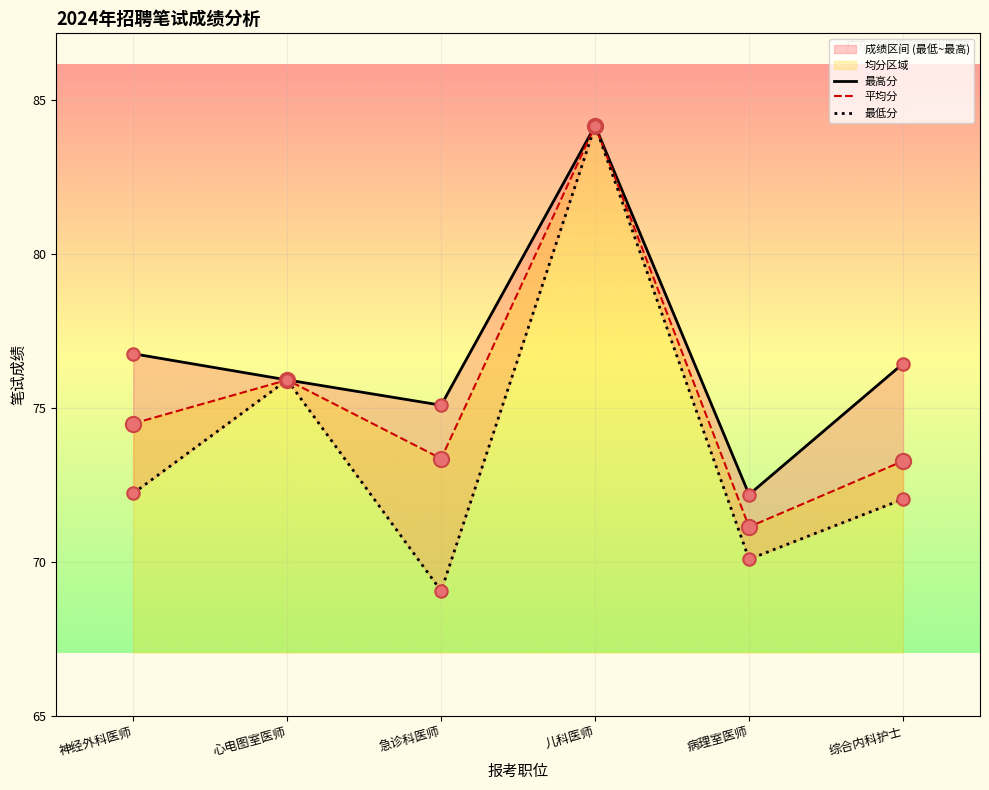

Is the value of 最高分 at 急诊科医师 greater than the value of 平均分 at 心电图室医师?

No